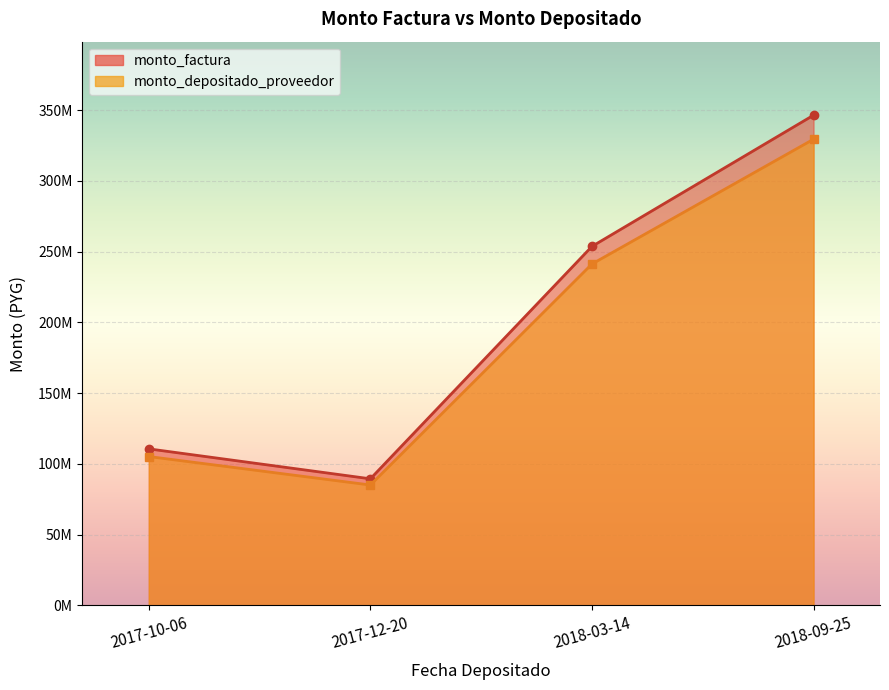

True or false: monto_depositado_proveedor and monto_factura intersect in this chart.

False